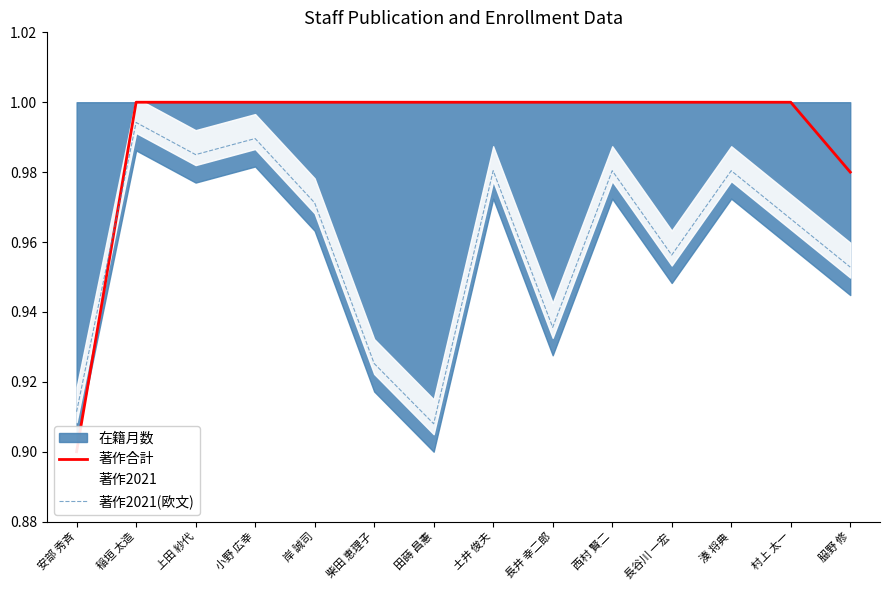

The value of 著作合計 at 小野 広幸 is 0.7. True or false?

False